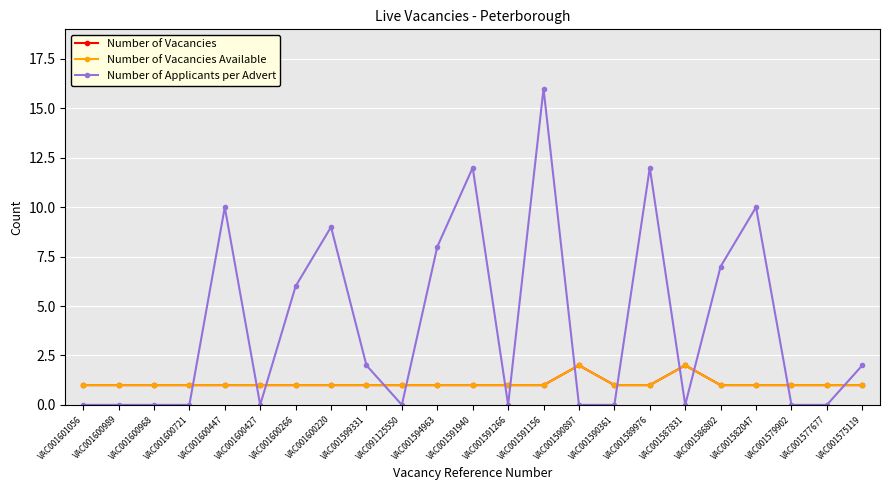

At which category is the sum across all series the highest?

VAC001591156